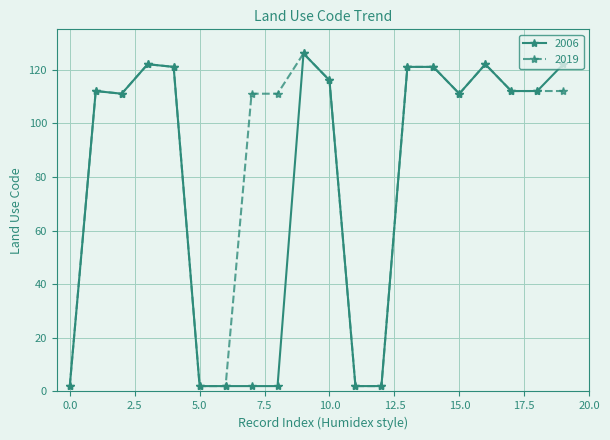

What is the value of the 2006 point at the 17th from the left?

122